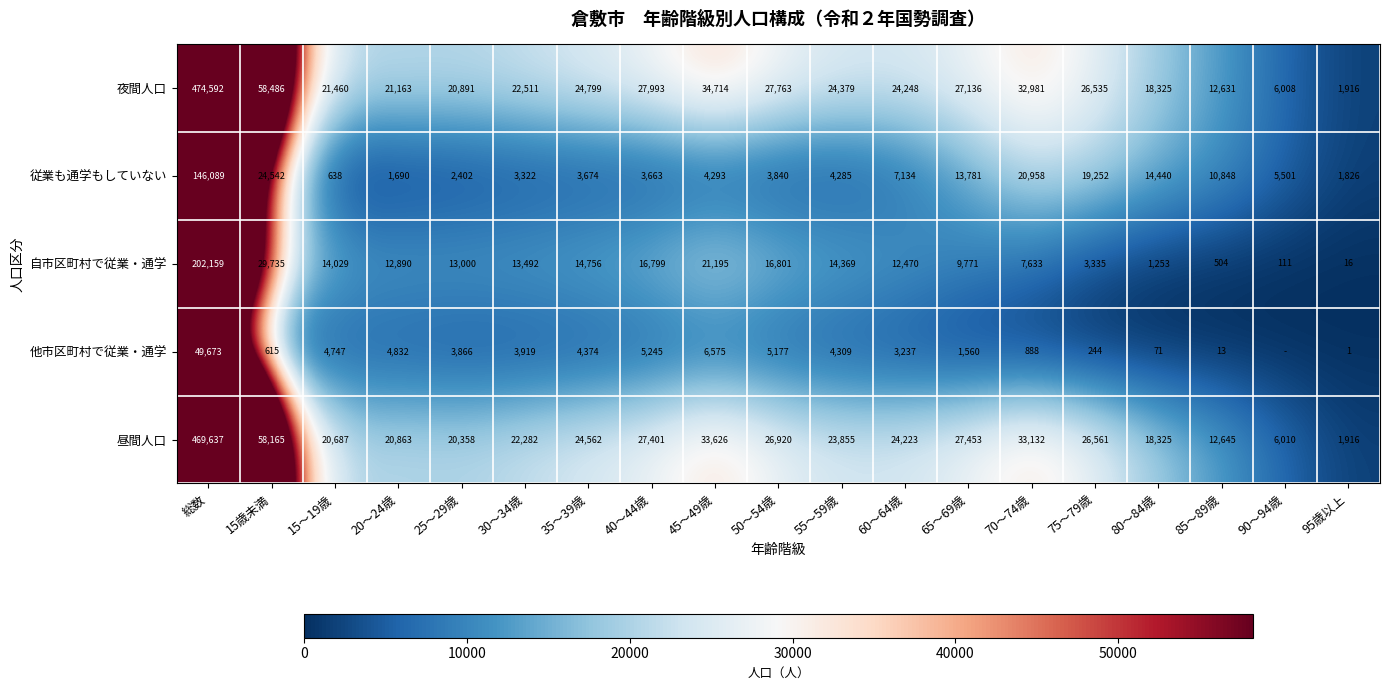

What is the sum of all 従業も通学もしていない values?

292178